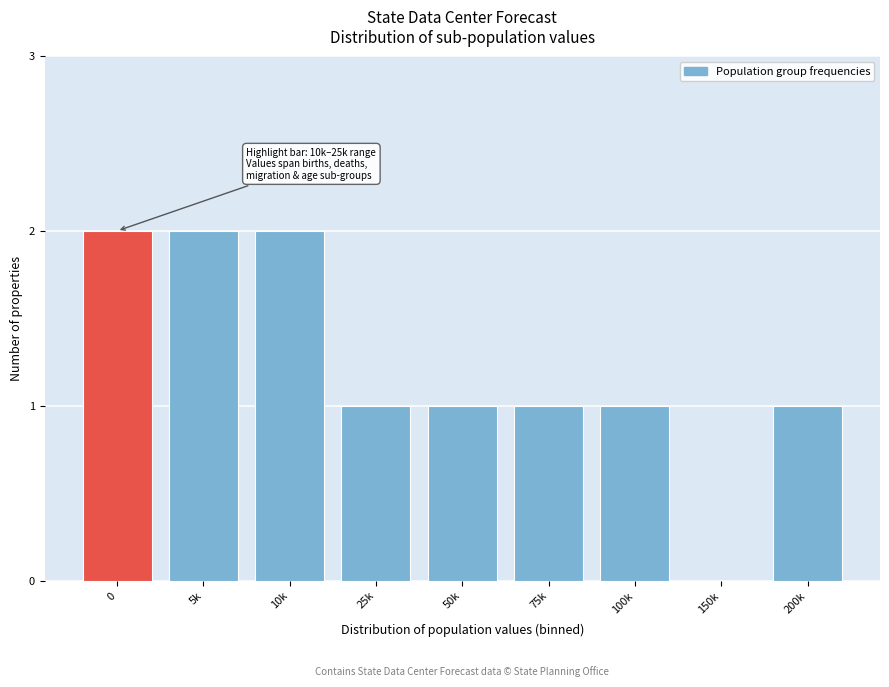

Reading left to right, extract all data points from this chart.

0=2	5k=2	10k=2	25k=1	50k=1	75k=1	100k=1	150k=0	200k=1